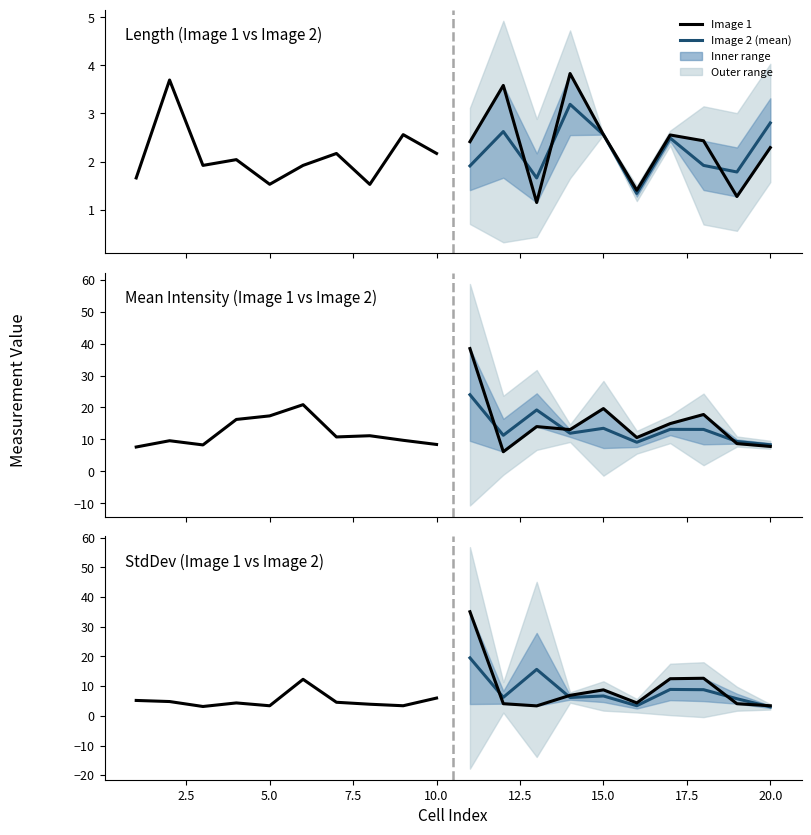

How many intersections are there between Image 1 (historical) and Image 2 (projected)?

3